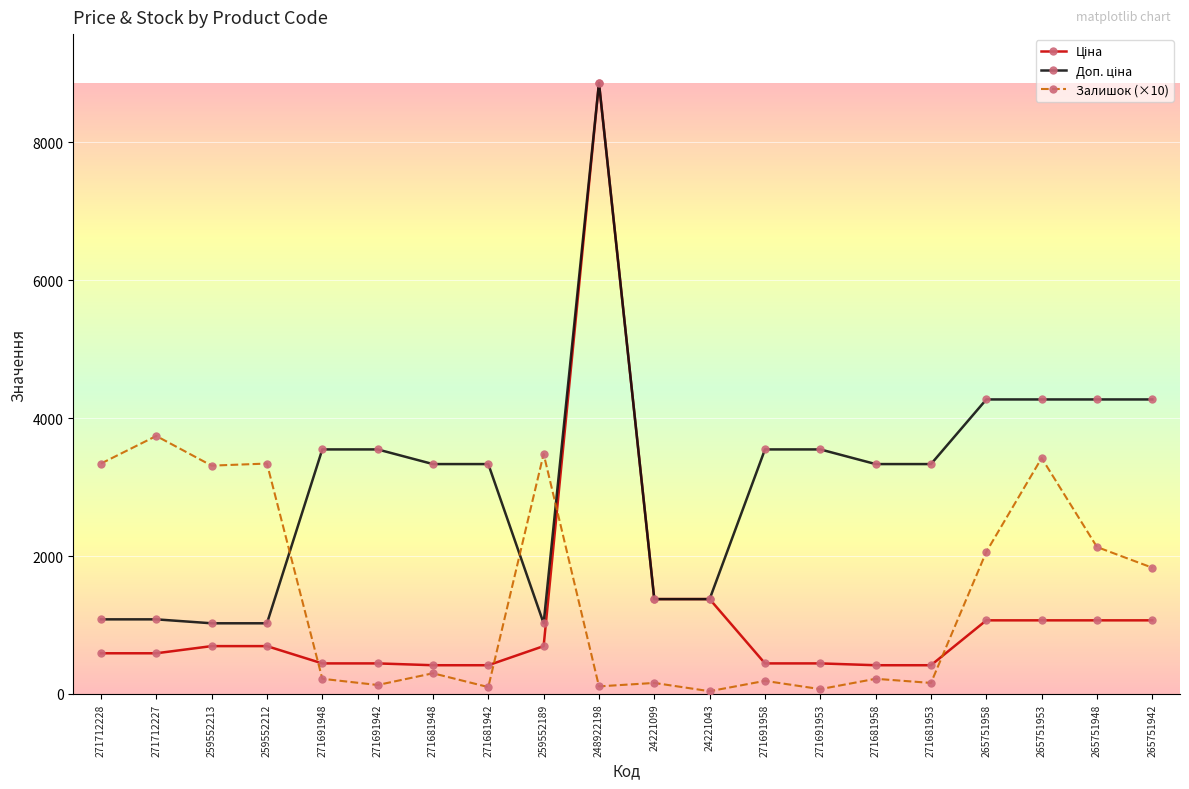

Which label corresponds to the largest value in the chart?

248922198